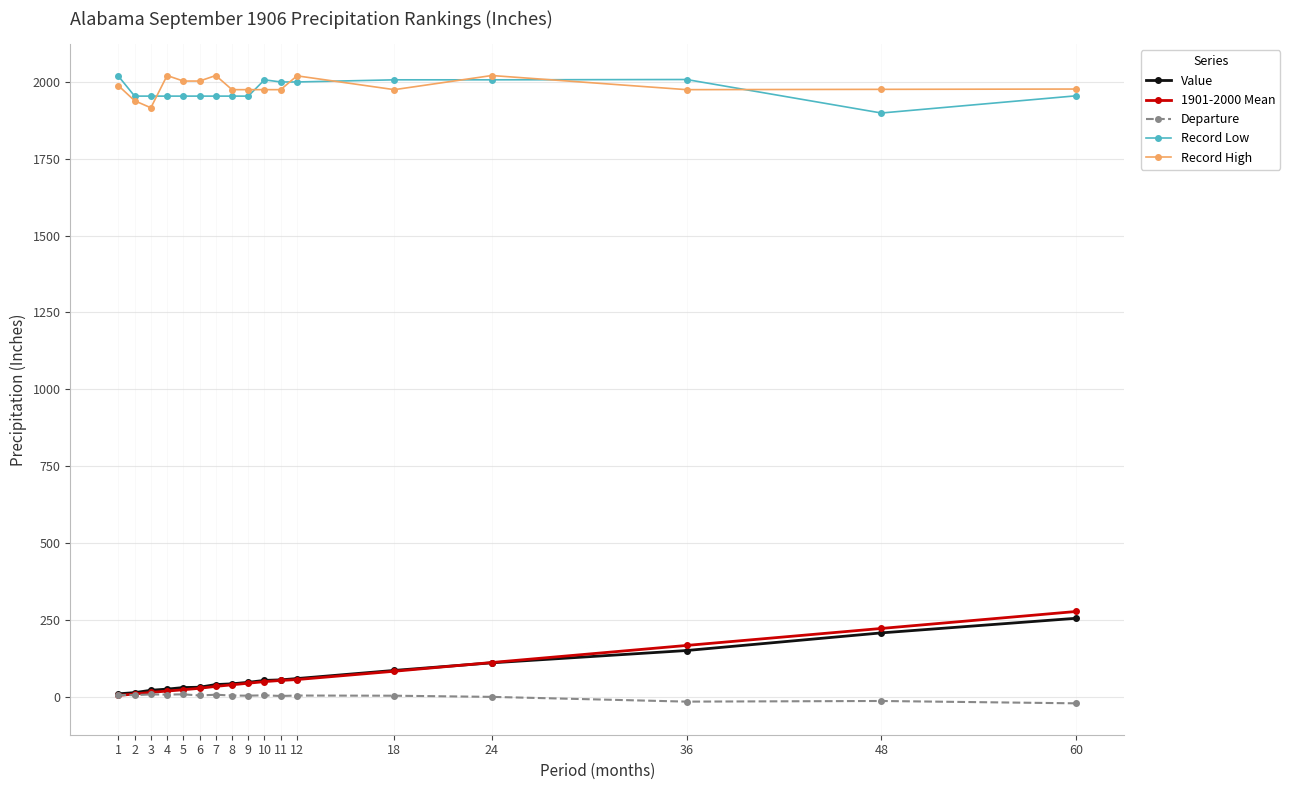

Which series has the widest spread of values?

1901-2000 Mean